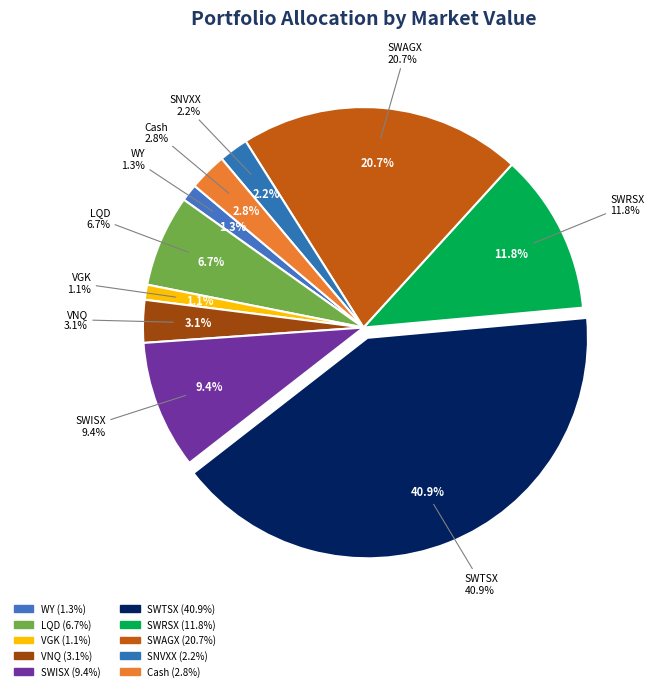

Approximately how many times larger is the value at SWTSX compared to Cash?

14.8